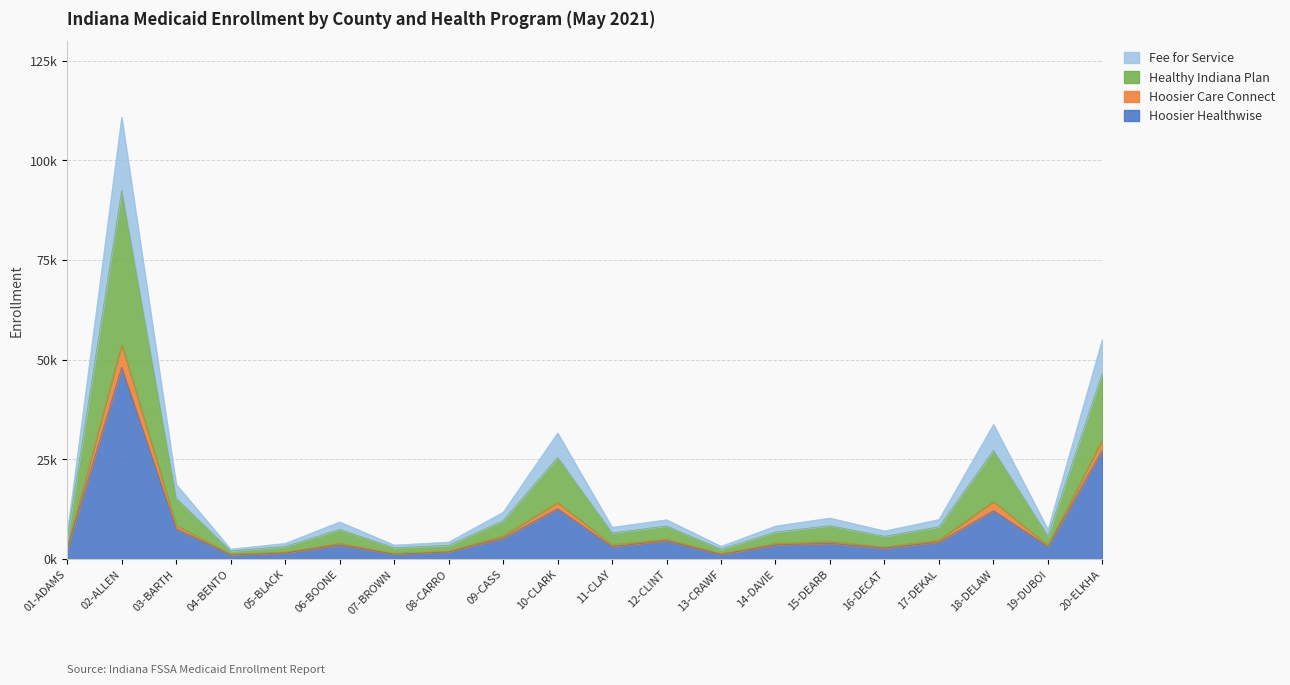

True or false: Healthy Indiana Plan and Fee for Service cross at least once.

False